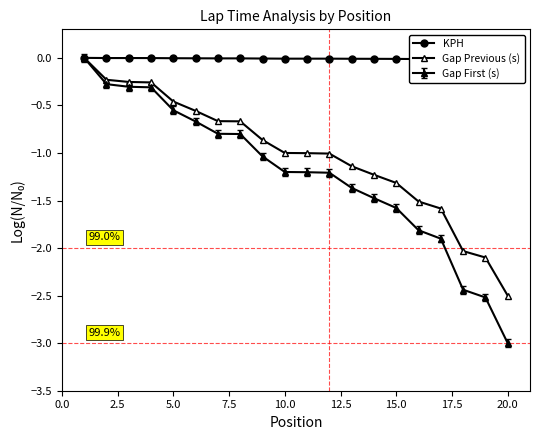

How many data points in Gap Previous (s) are above -1?

9